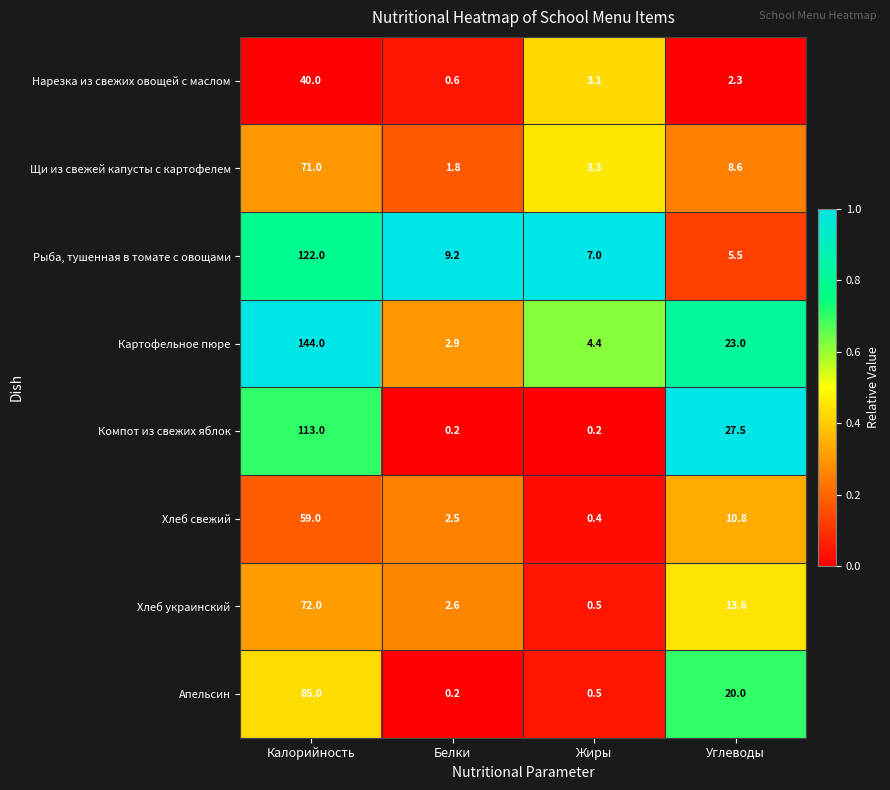

What is the difference between the second highest and second lowest values in the Хлеб свежий series?

8.3